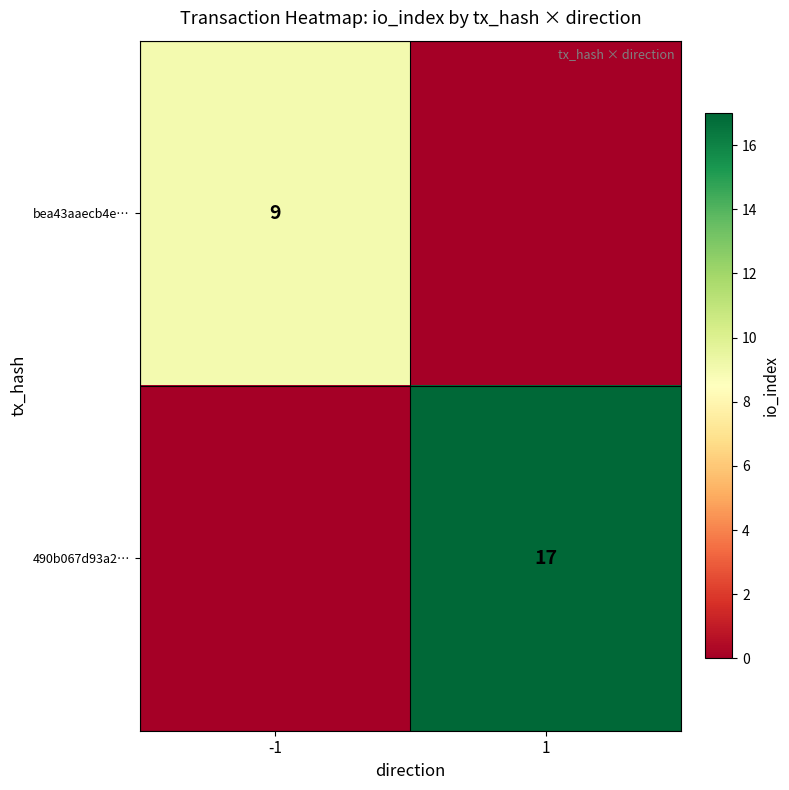

True or false: bea43aaecb4e… has a value of 9 at -1.

True